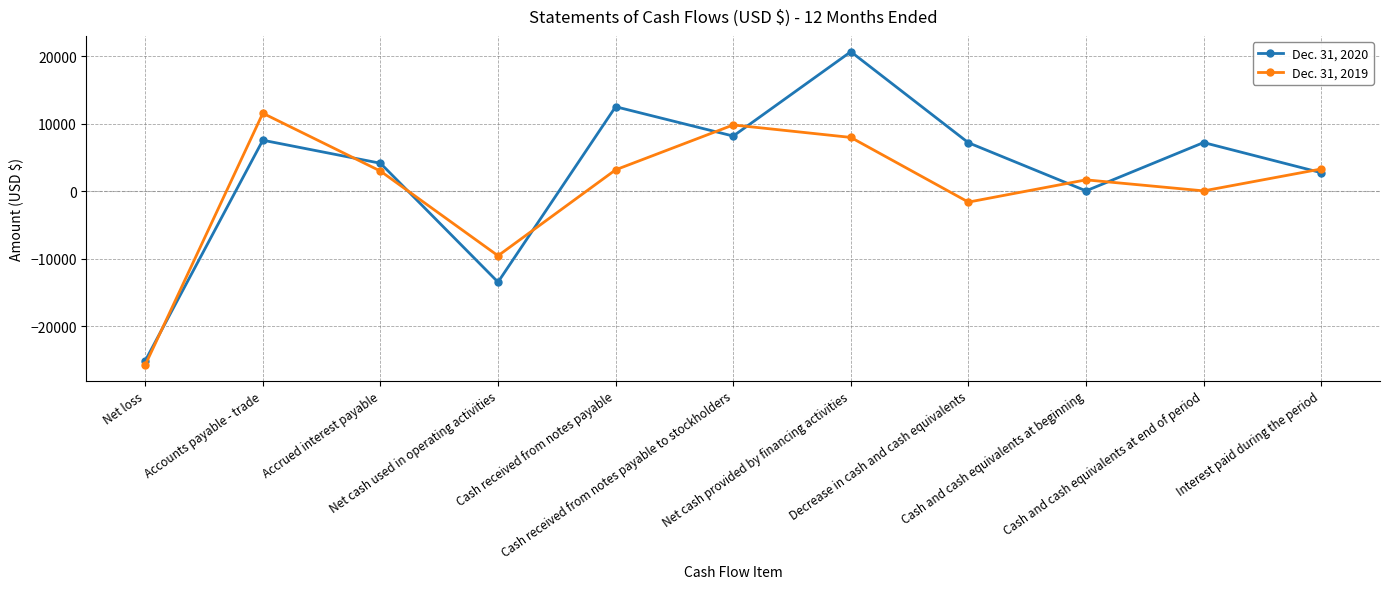

What is the sum of all Dec. 31, 2019 values?

3374